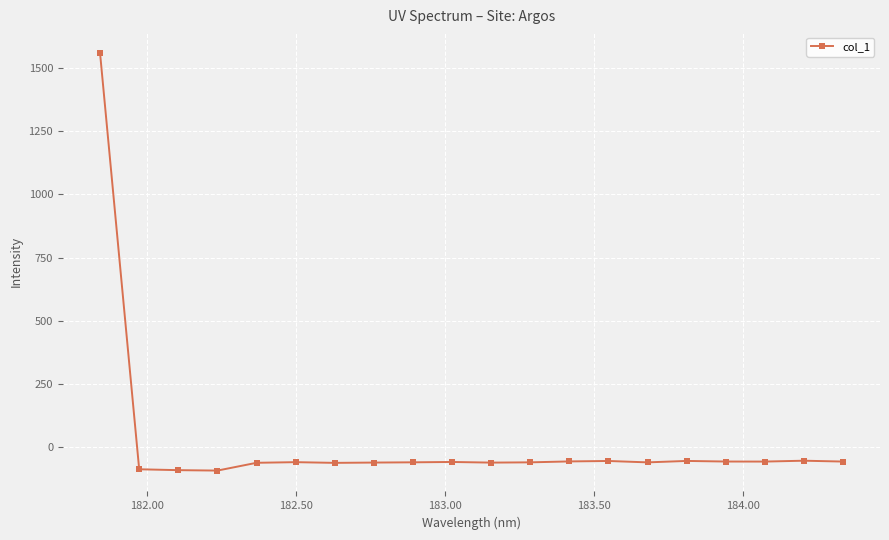

True or false: the data has more than 1 interior local peaks.

True